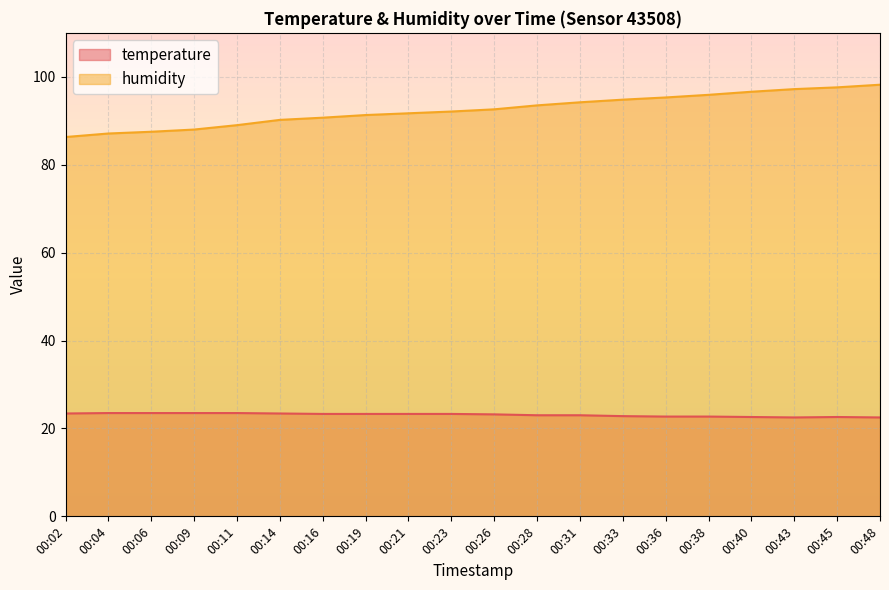

What is the value of the temperature point at the 9th from the left?

23.3